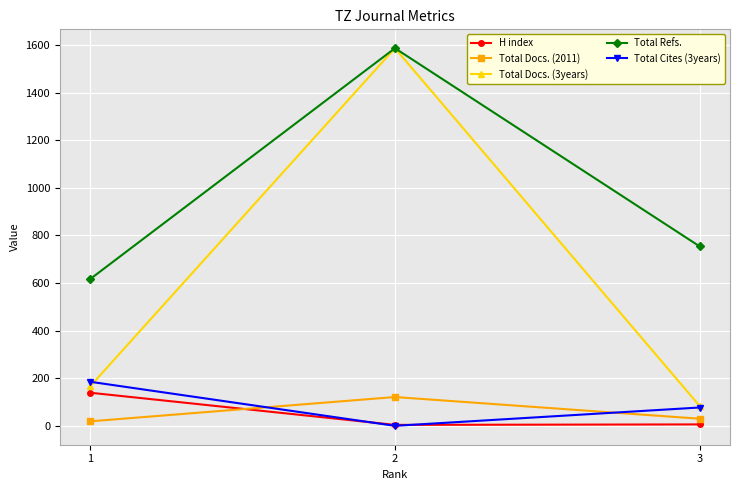

Which series has the widest spread of values?

Total Docs. (3years)